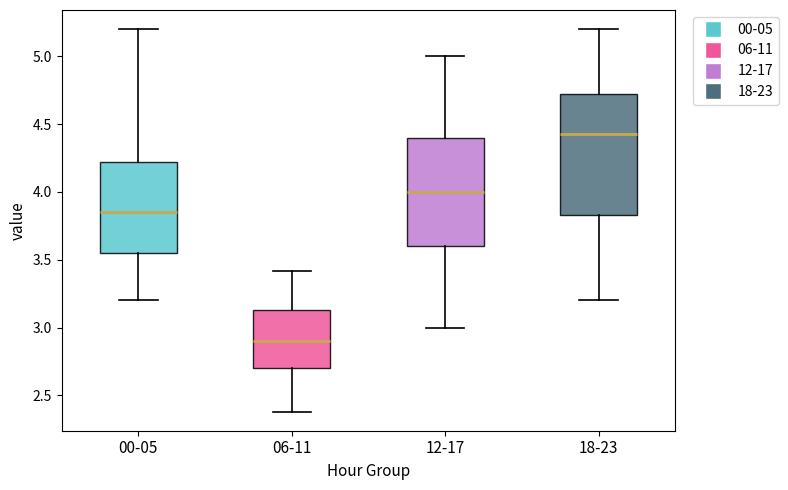

Which box is the tallest, from its lower edge to its upper edge?

18-23